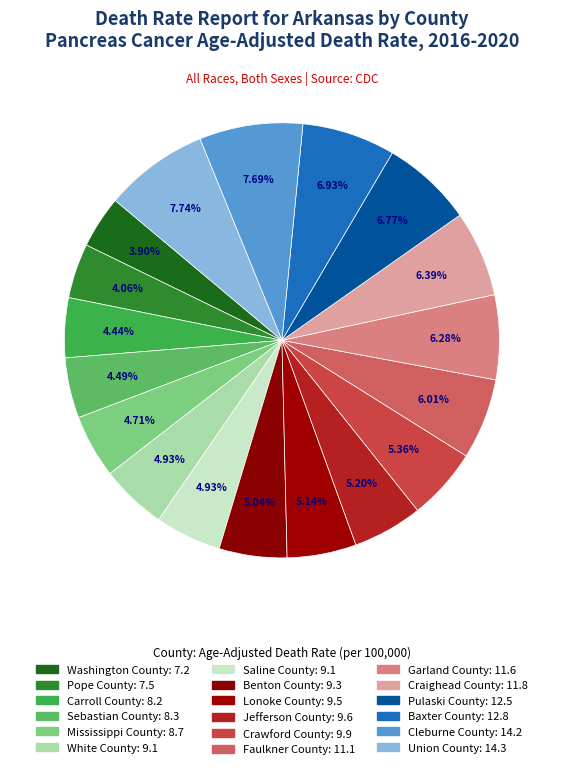

Count the number of slices in the pie.

18